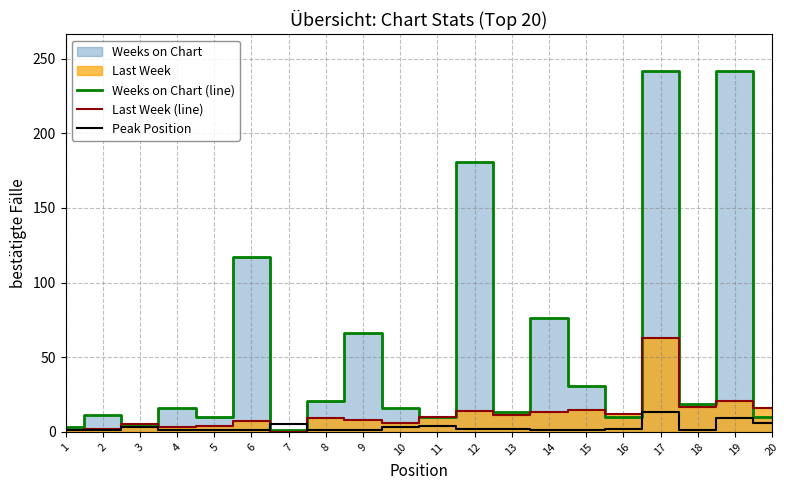

What is the average value of the Peak Position series?

3